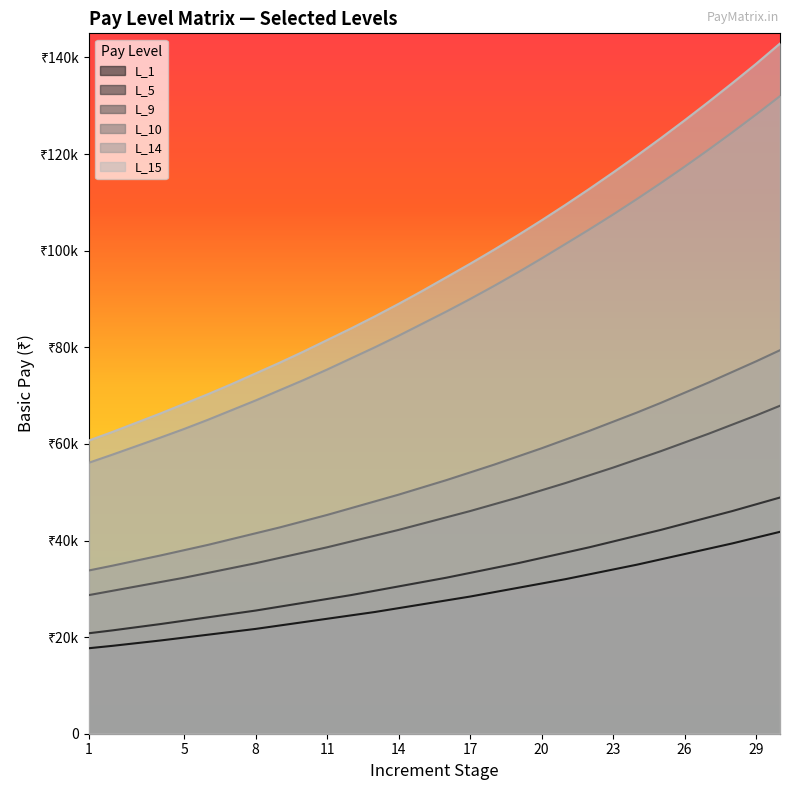

Which series has the largest total across all categories?

L_15